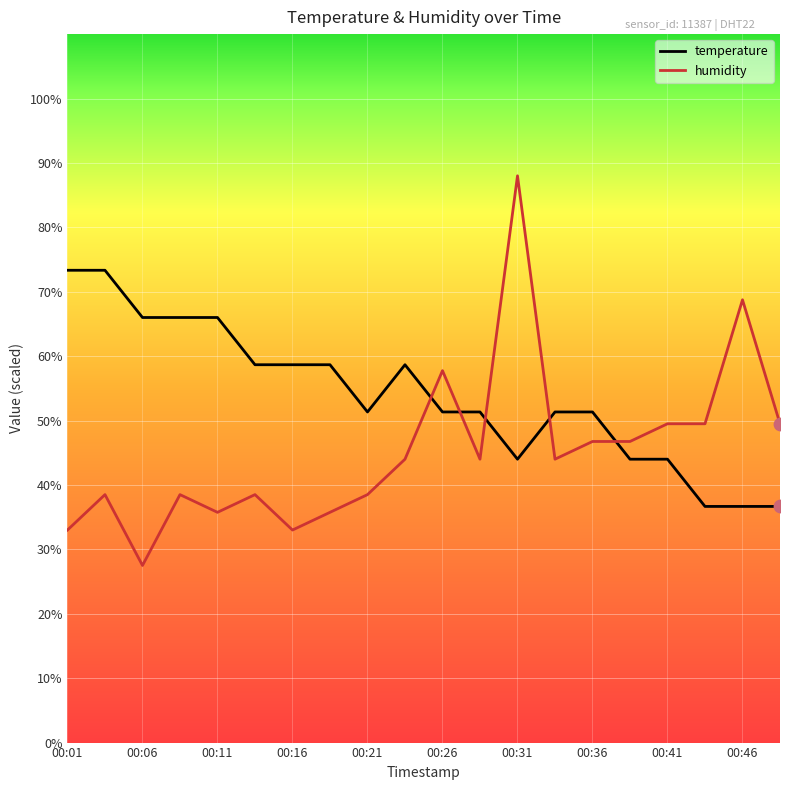

Which series has the largest range (max minus min)?

humidity